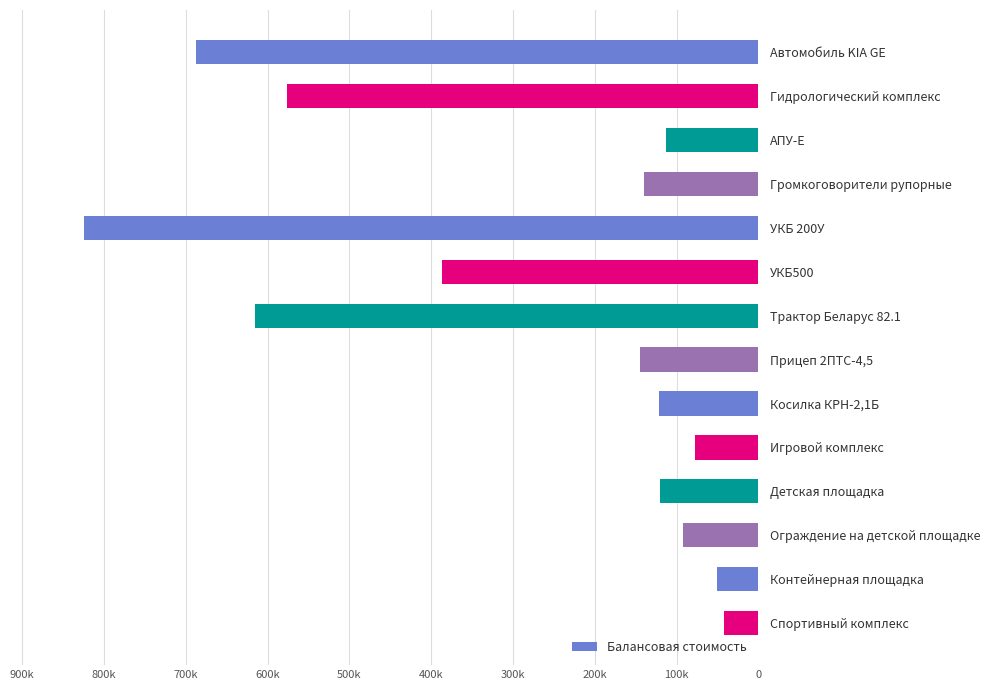

Where is the data nearest to the value 433023?

УКБ500